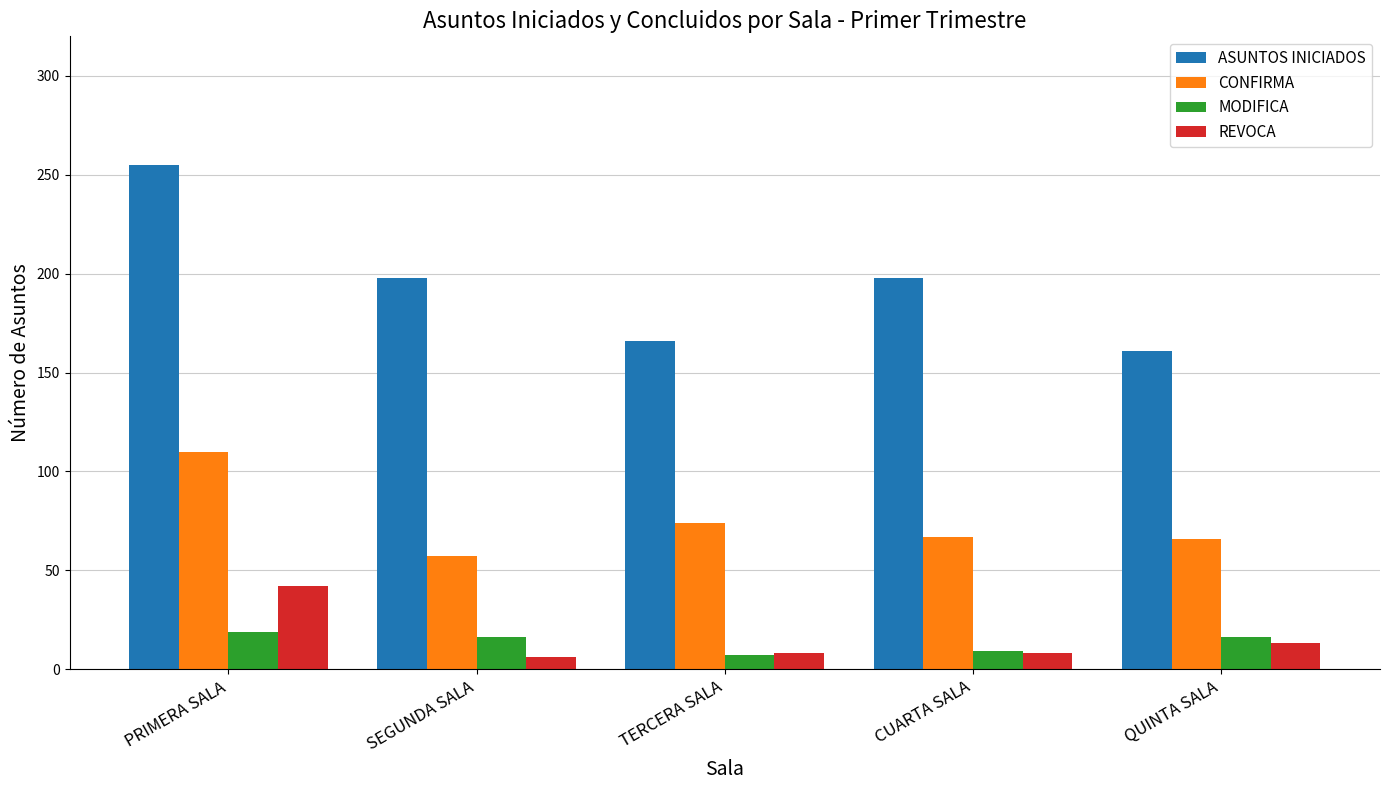

What is the difference between the maximum and minimum values in the MODIFICA series?

12